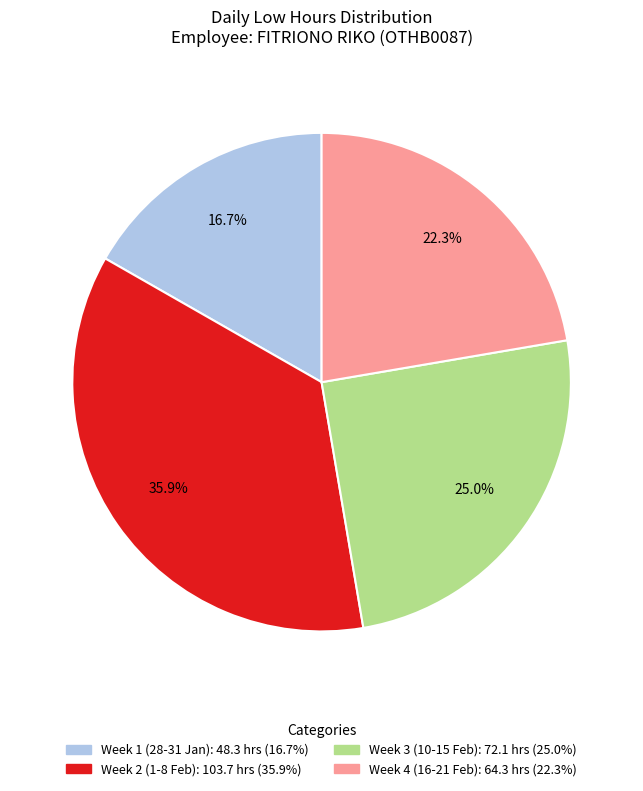

Is there a majority slice in this chart?

No